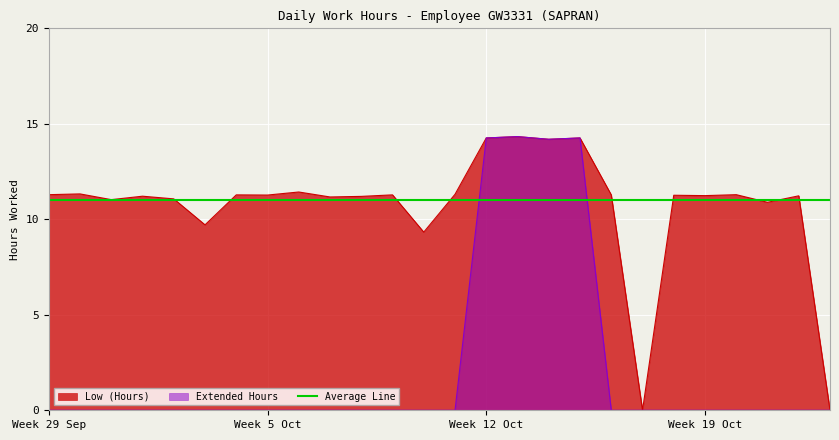

True or false: Extended Hours and Low (Hours) intersect in this chart.

False